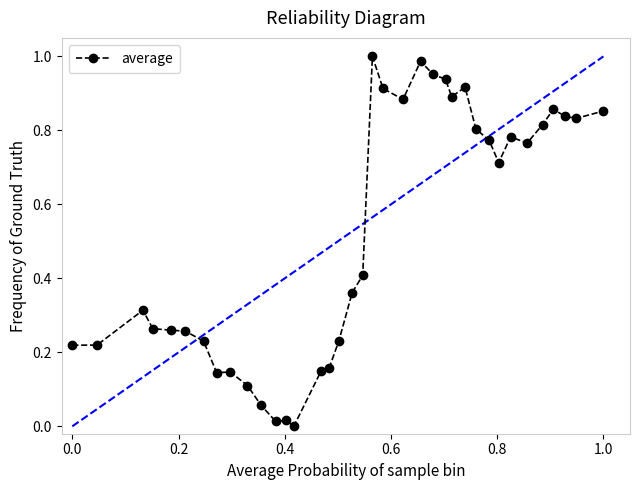

True or false: the data has more than 1 interior local peaks.

True